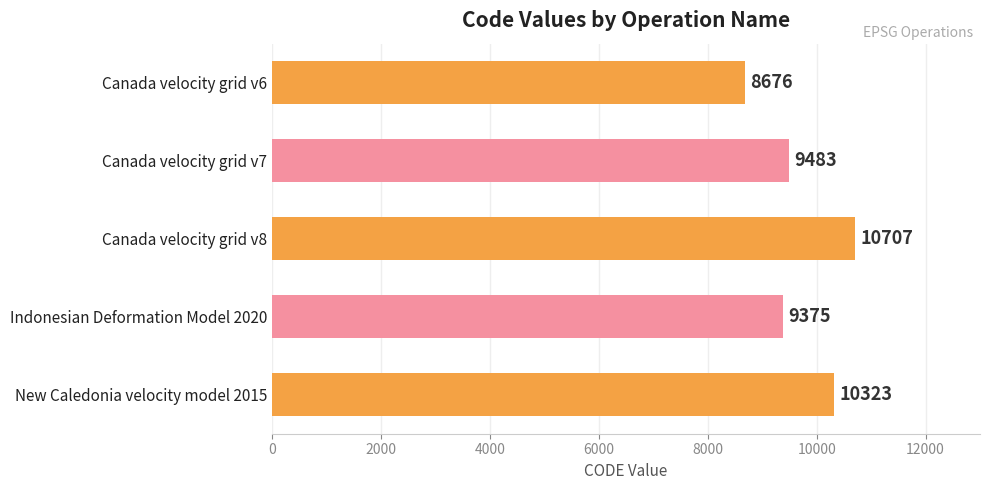

Is it true that the value at Indonesian Deformation Model 2020 is 14571?

False